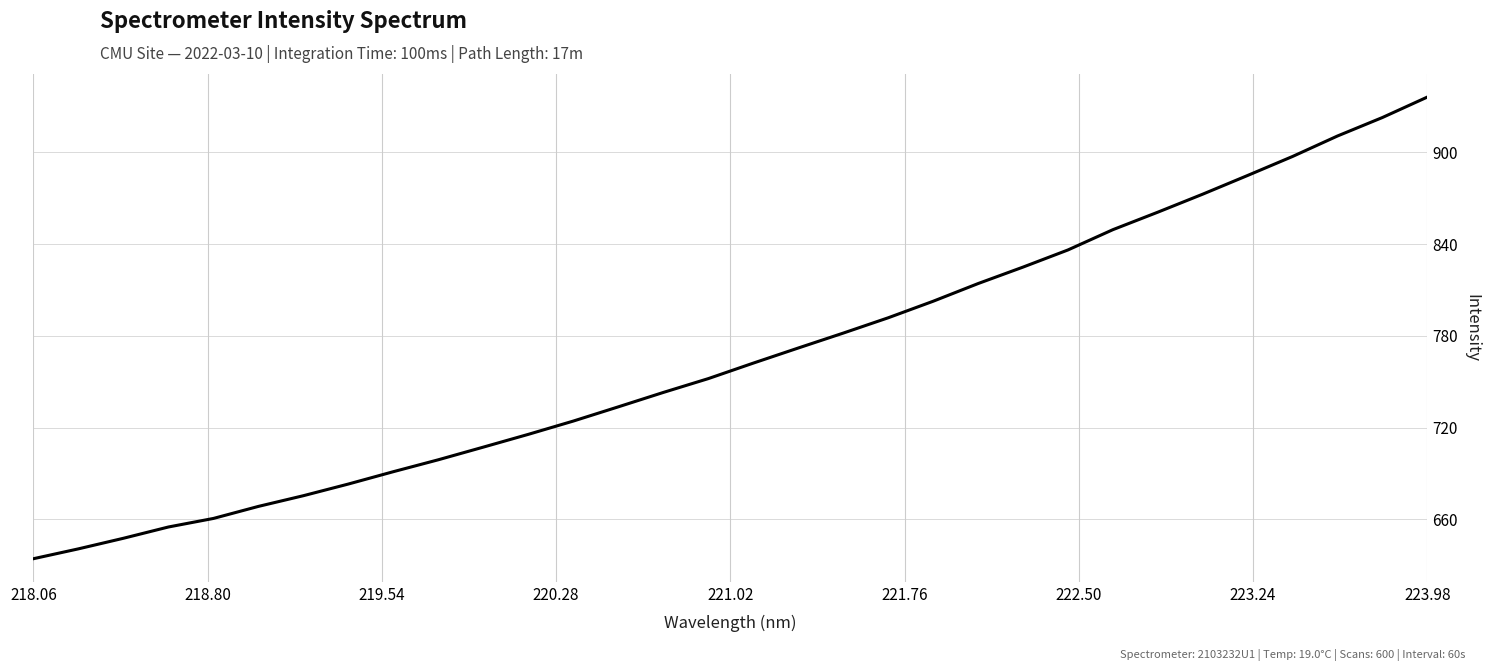

What is the difference between the maximum and minimum values?

302.1